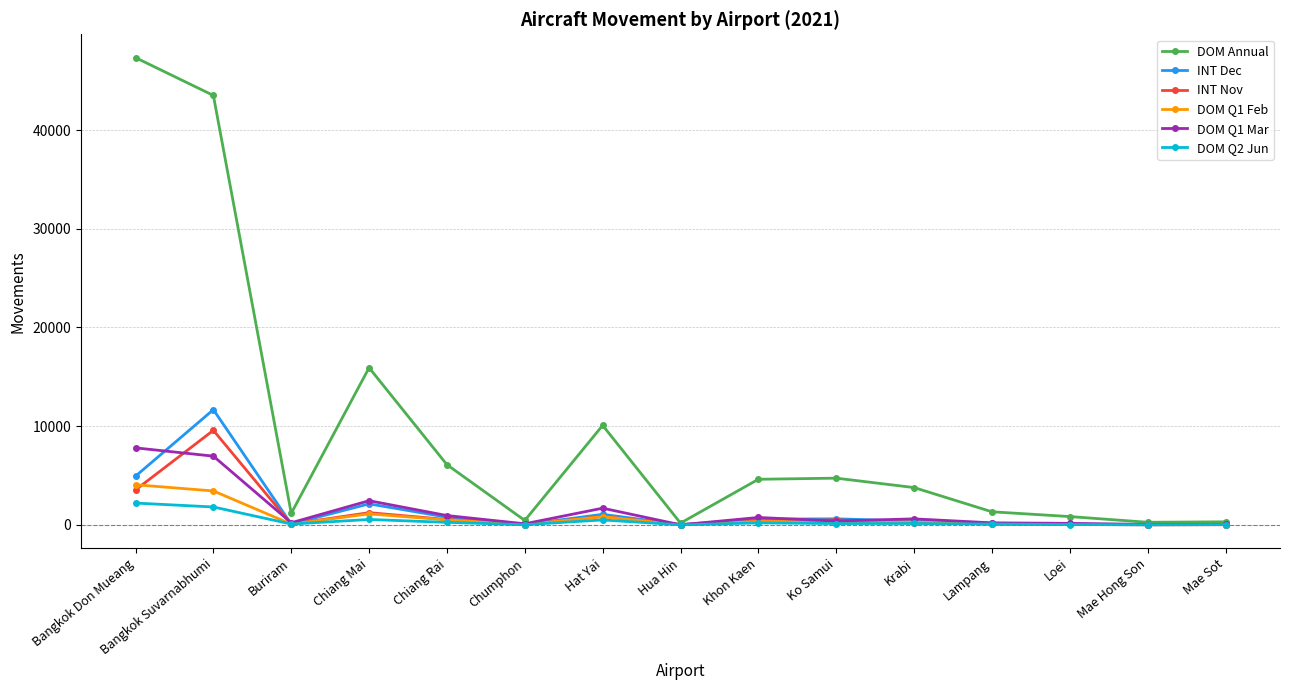

What is the sum of the DOM Annual values at Chiang Mai and Loei?

16757